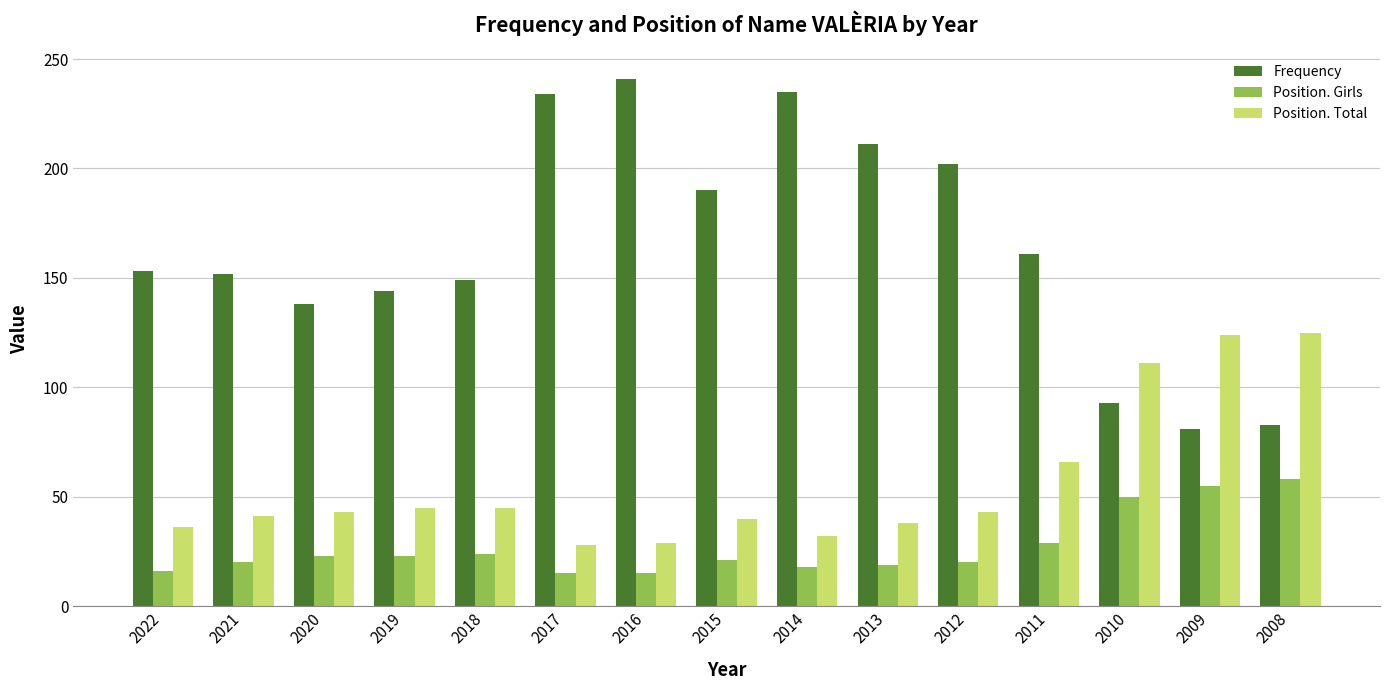

Rank the series by their average value, from lowest to highest.

Position. Girls, Position. Total, Frequency